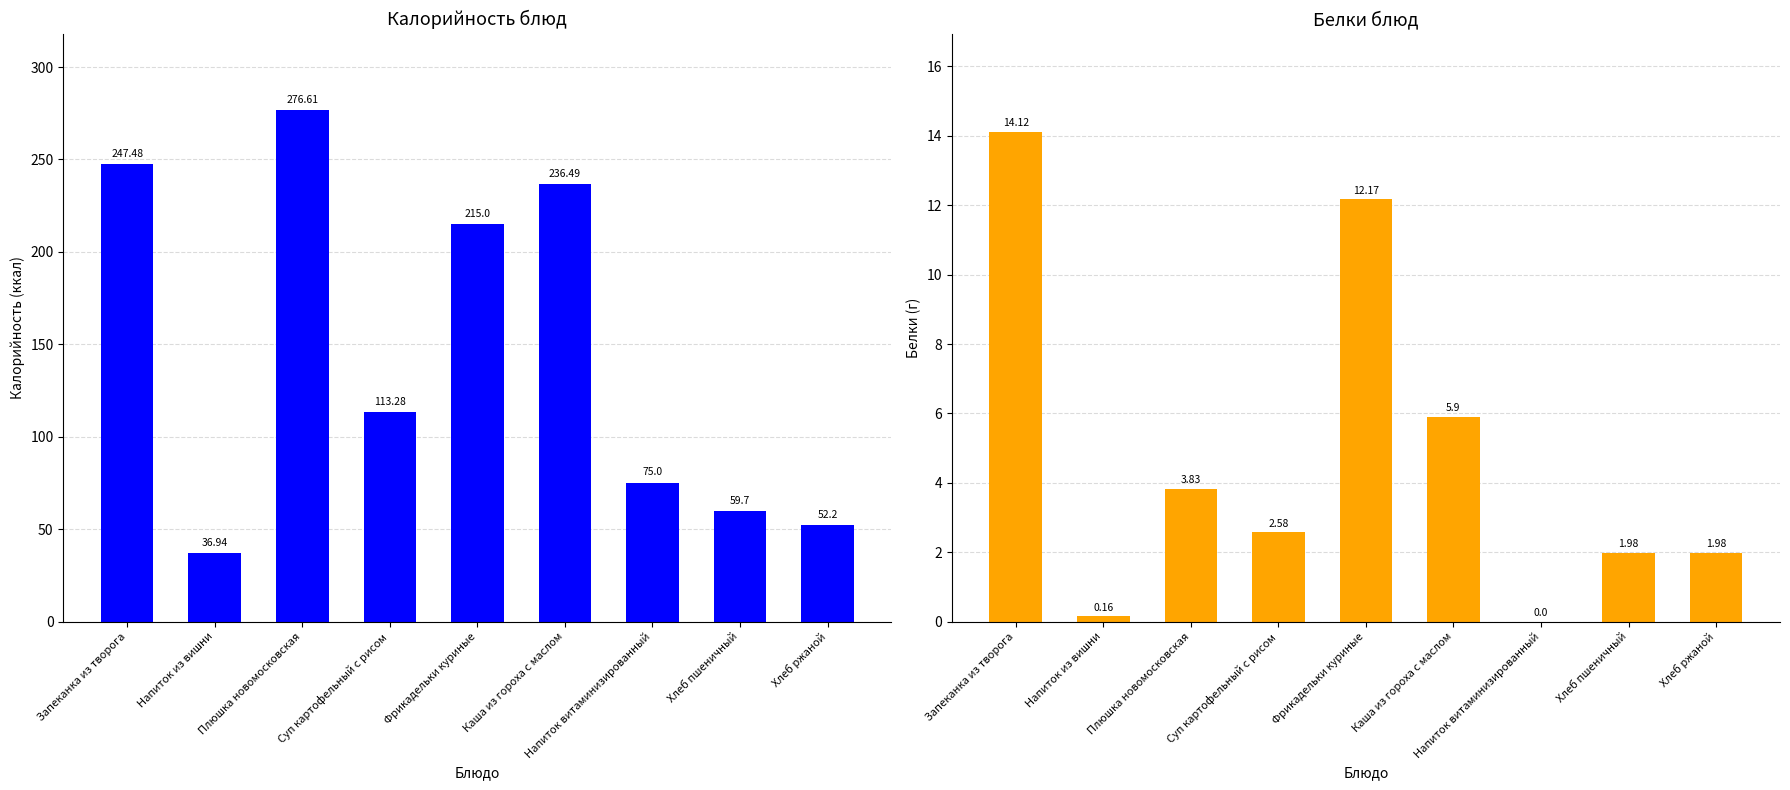

What is the value of the Калорийность bar at the 5th from the left?

215.0